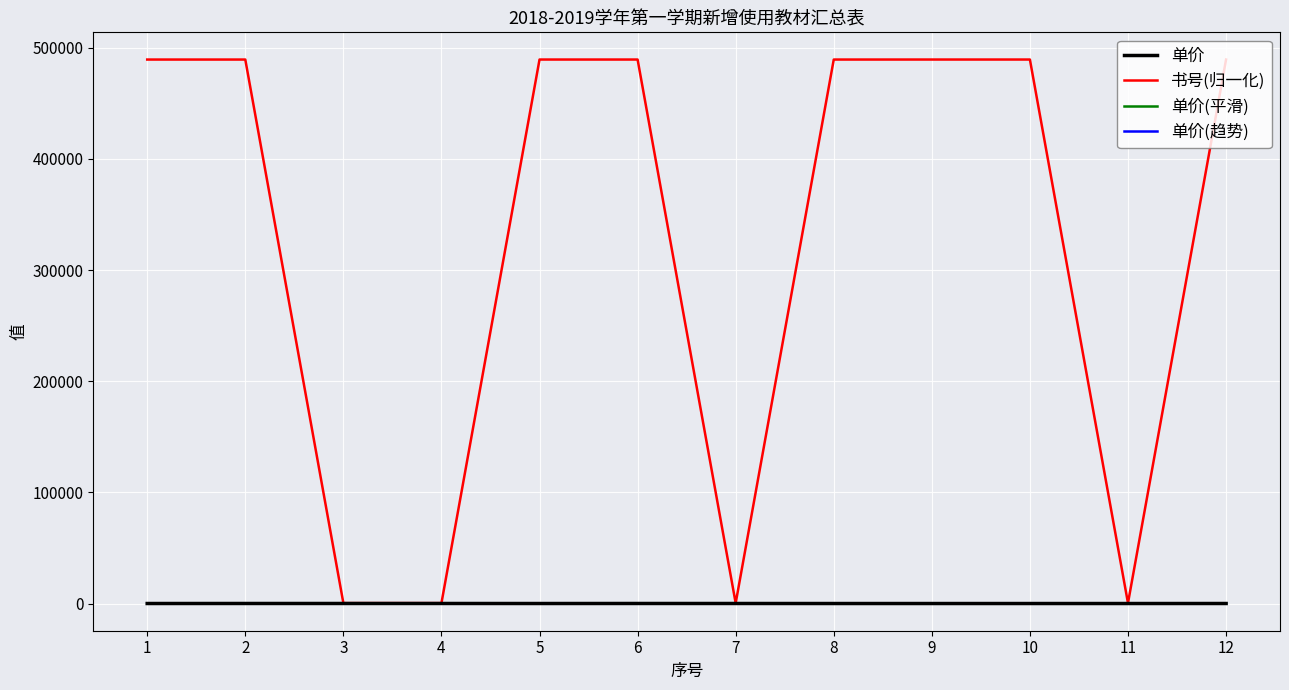

What is the difference between the highest and lowest values at 12?

489366.0